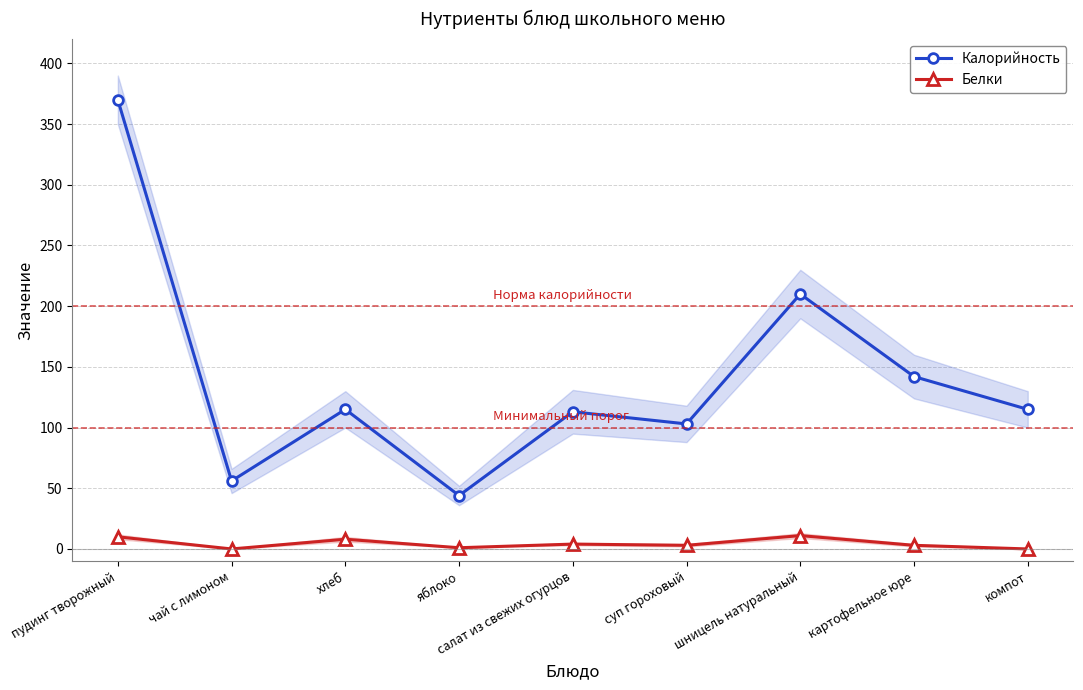

Reading left to right, what are all the values shown in this chart?

Калорийность: пудинг творожный=370	чай с лимоном=56	хлеб=115	яблоко=44	салат из свежих огурцов=113	суп гороховый=103	шницель натуральный=210	картофельное юре=142	компот=115
Белки: пудинг творожный=10	чай с лимоном=0	хлеб=8	яблоко=1	салат из свежих огурцов=4	суп гороховый=3	шницель натуральный=11	картофельное юре=3	компот=0